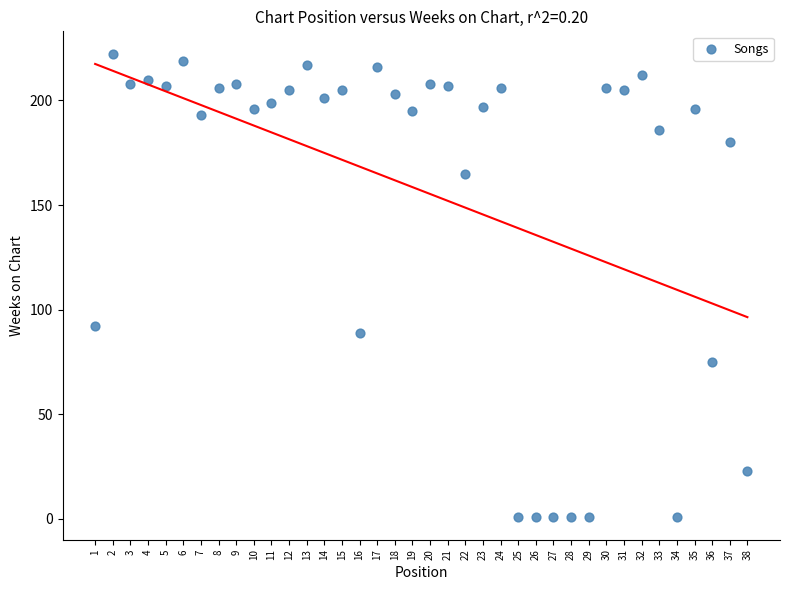

What Y value in the scatter plot is closest to 111?

92